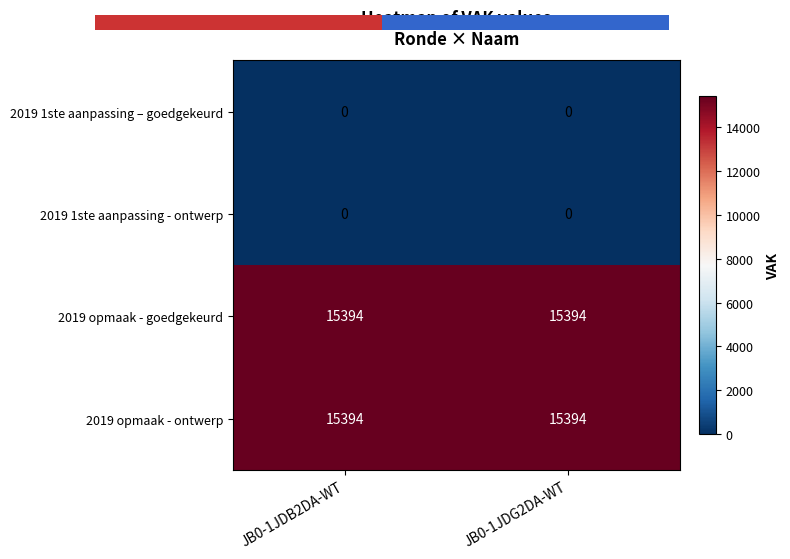

What is the greatest value displayed?

15394